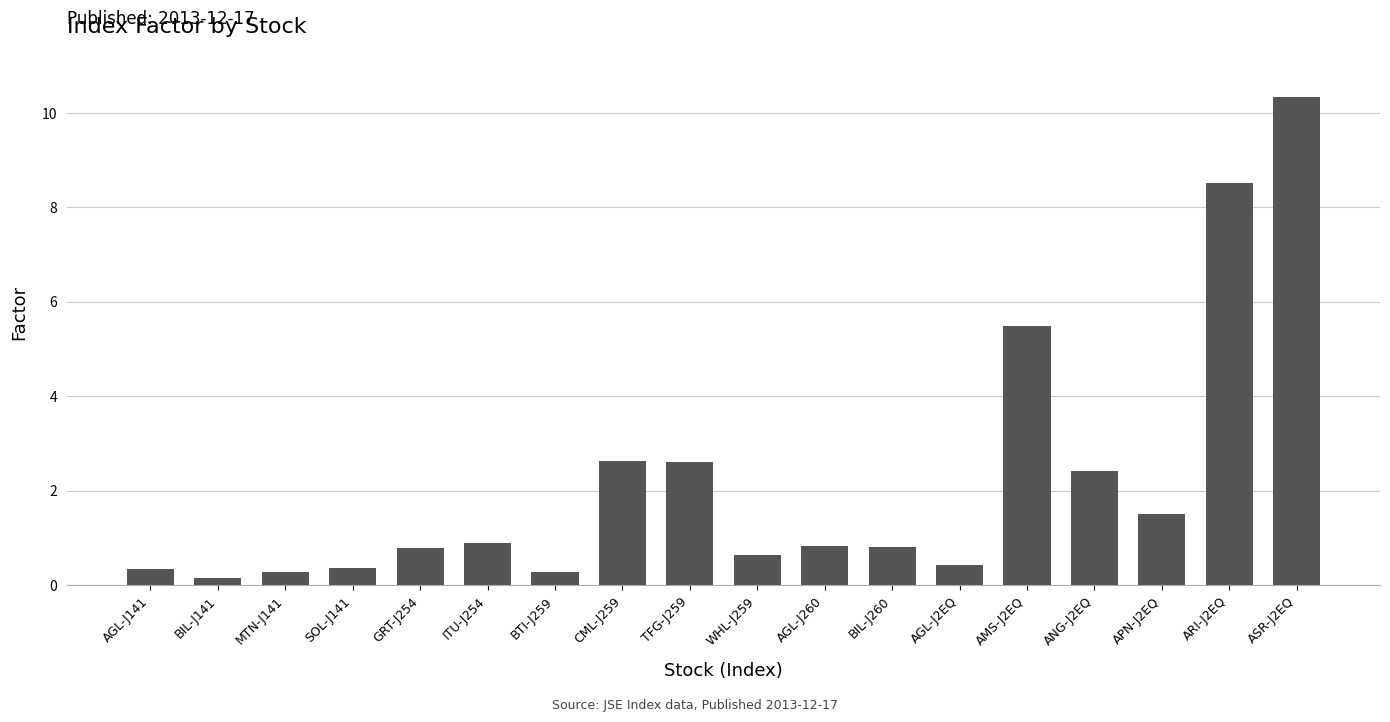

Where is the data nearest to the value 5?

AMS-J2EQ